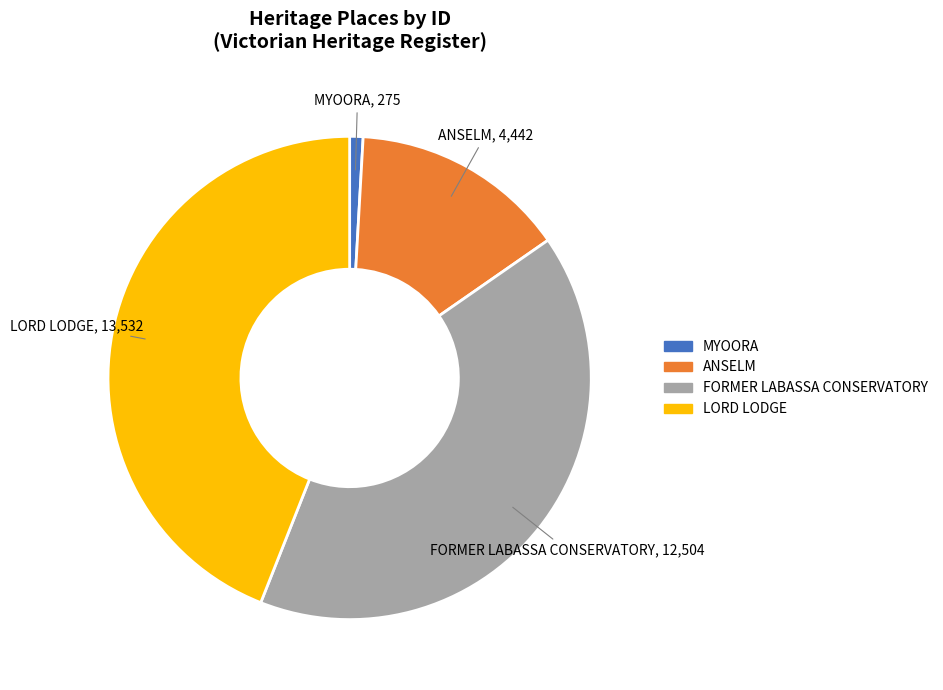

How many segments does this pie chart have?

4